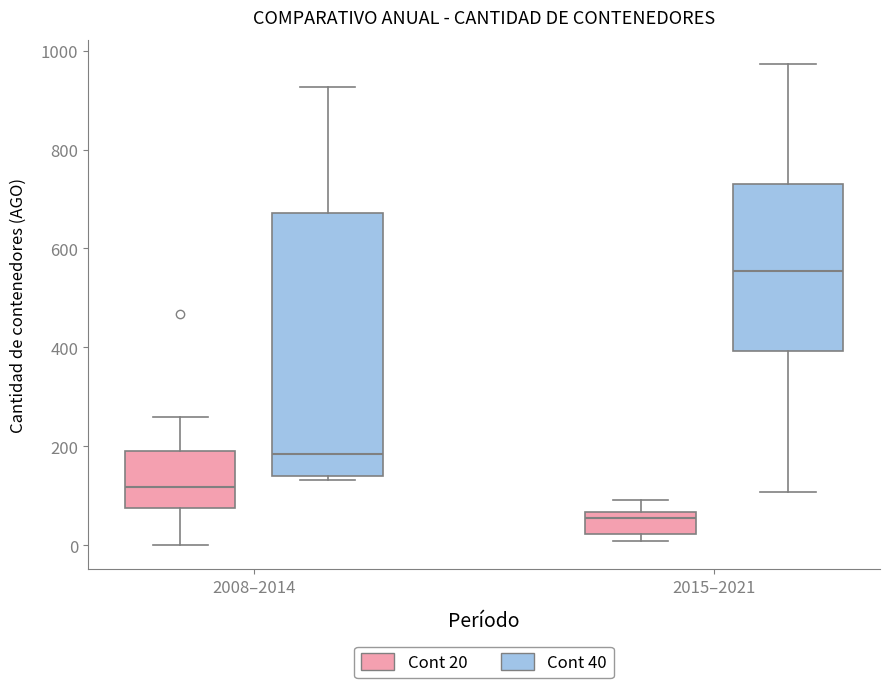

Reading left to right, read every box against the y-axis: the position of its median line, the range the box covers, and the ends of its whiskers. The values are not printed on the chart, so give them approximately, as read against the axis.

2008–2014 (Cont 20): median 120, box 80 to 200, whiskers 0 to 260
2008–2014 (Cont 40): median 180, box 140 to 680, whiskers 140 (just below the box's lower edge) to 920
2015–2021 (Cont 20): median 60 (just below the box's upper edge), box 20 to 60, whiskers 0 to 100
2015–2021 (Cont 40): median 560, box 400 to 720, whiskers 100 to 980